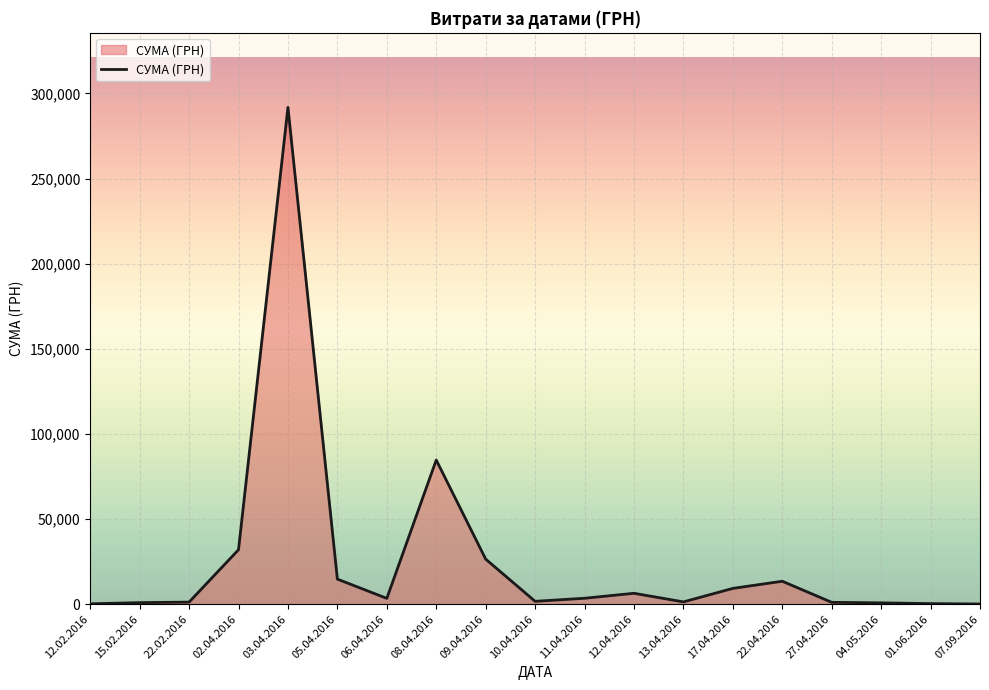

The value at 12.02.2016 is 196.2. True or false?

True